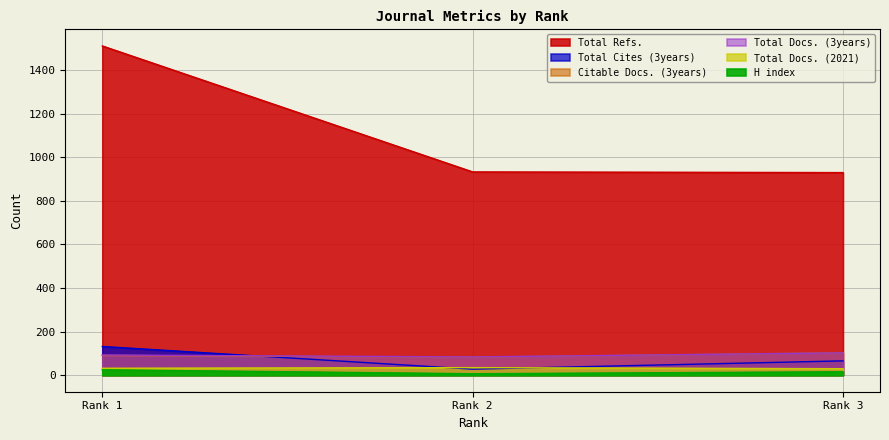

What is the value of the Total Docs. (3years) point at the 3rd from the left?

103